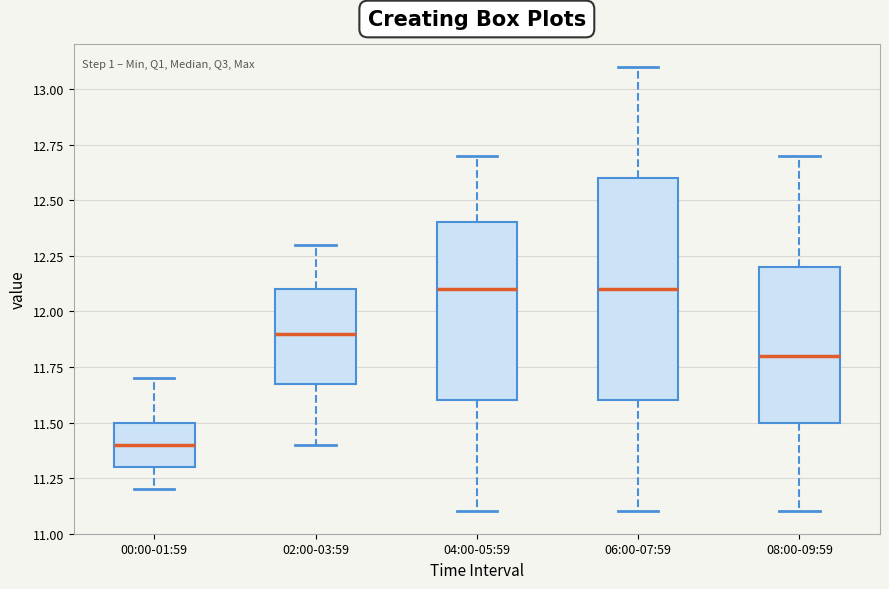

Where does the upper whisker of the box for 02:00-03:59 end on the y-axis? The values are not printed on the chart, so give them approximately, as read against the axis.

12.3